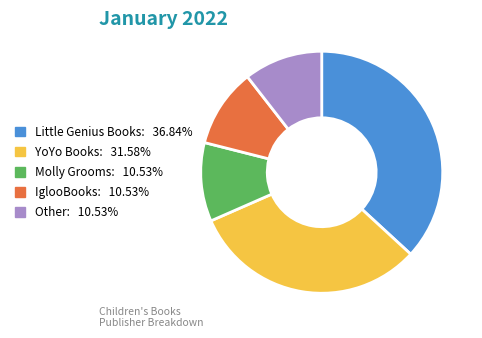

Is YoYo Books the majority of the pie?

No